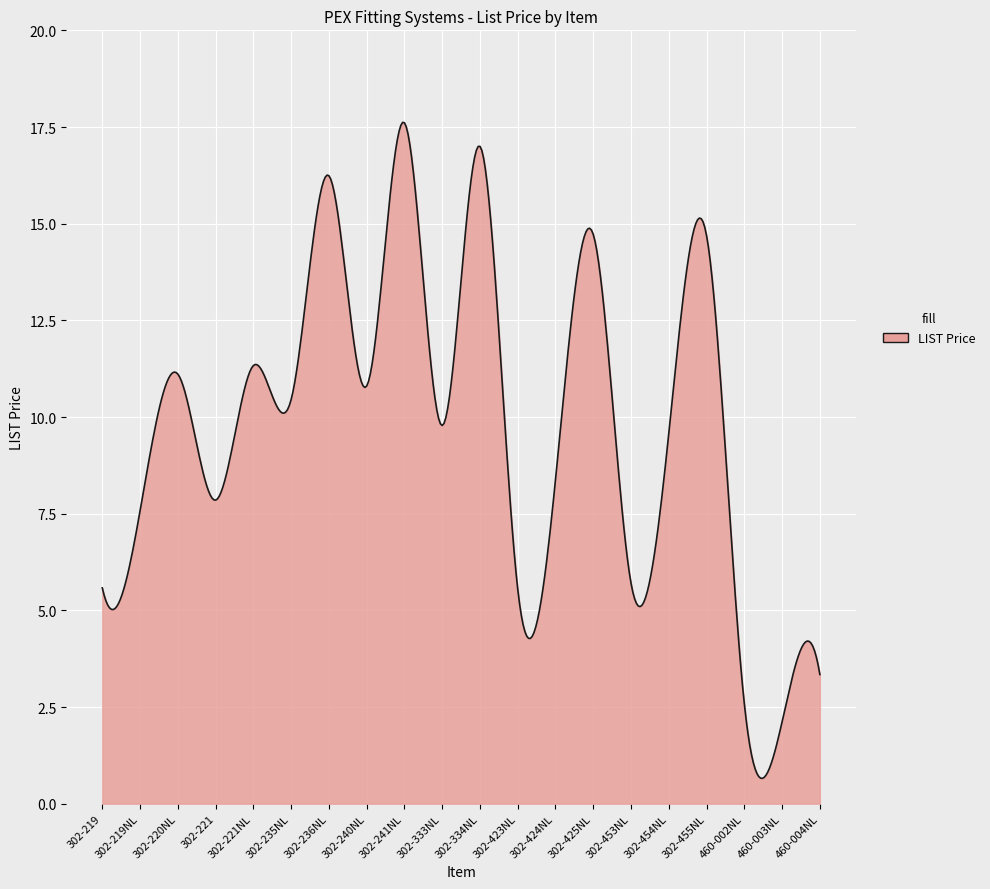

What is the difference between the maximum and minimum values?

17.0